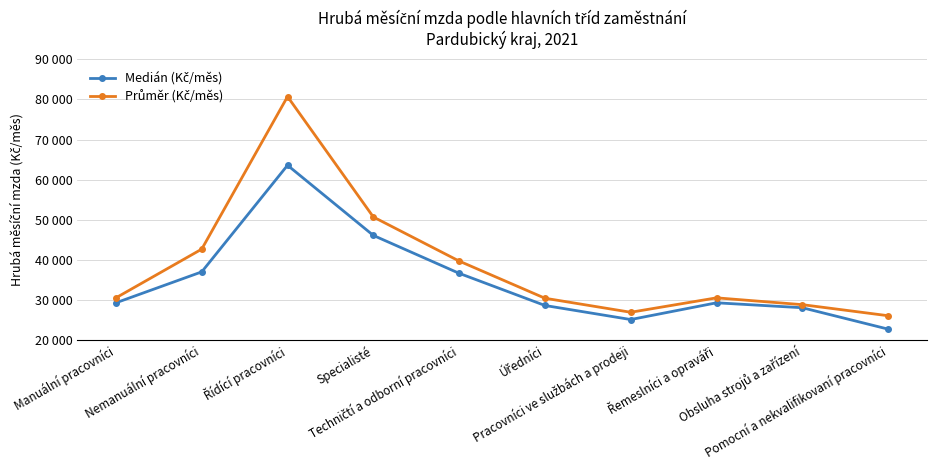

What is the sum of the Medián (Kč/měs) values at Nemanuální pracovníci and Řemeslníci a opraváři?

66231.7